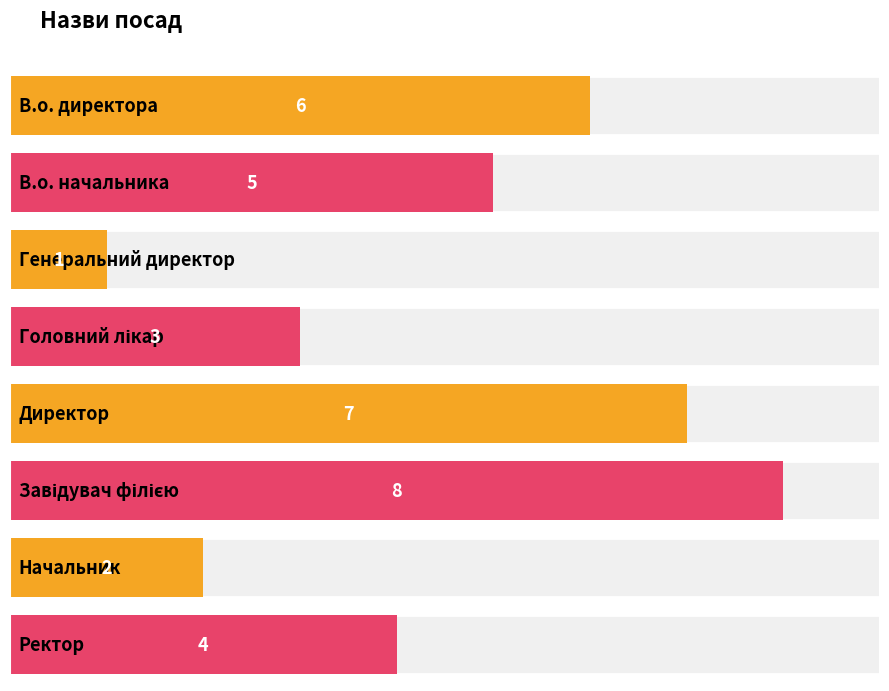

Count the values in the range 3 to 7.

5